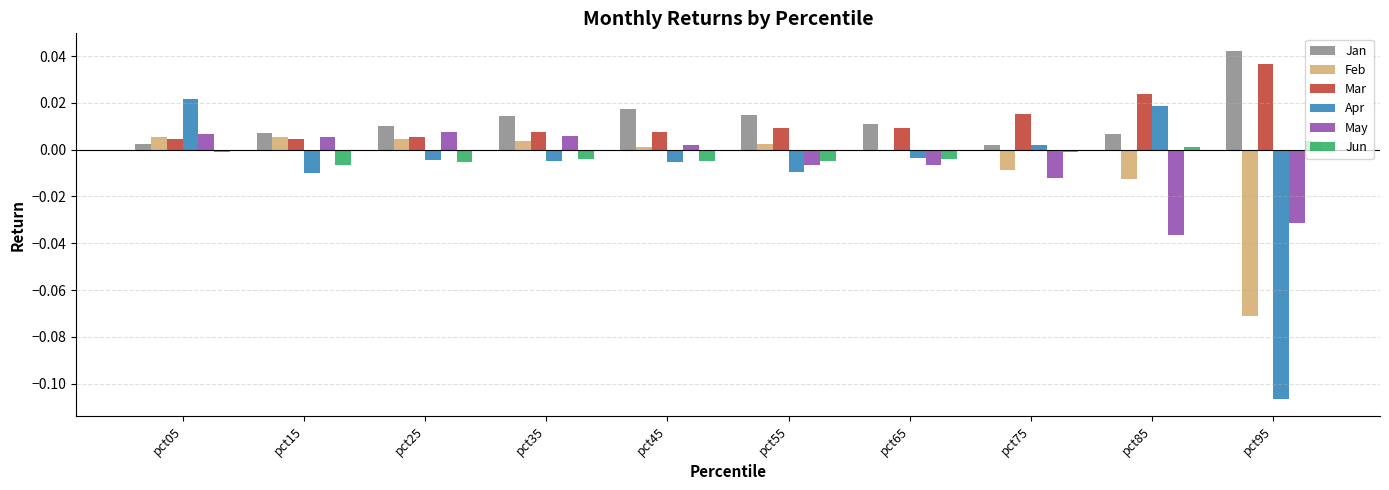

The Feb series shows -0.0 at pct85. True or false?

True